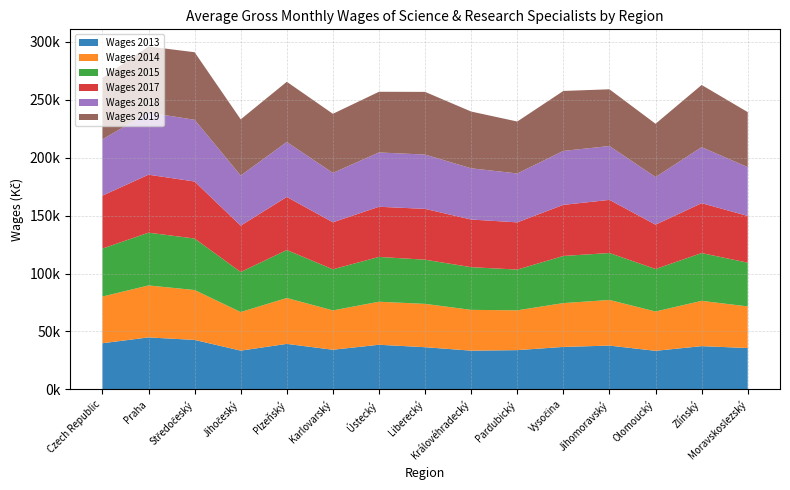

Reading left to right, what are all the values shown in this chart?

Wages 2013: 39817.0	44845.0	42684.0	33436.0	39254.0	34204.0	38506.0	36395.0	33412.0	33863.0	36639.0	37783.0	33263.0	37309.0	35690.0
Wages 2014: 40300.0	44844.0	43047.0	33307.0	39598.0	33948.0	37137.0	37387.0	35207.0	34369.0	37817.0	39385.0	33946.0	39085.0	35901.0
Wages 2015: 41412.0	45550.0	44458.0	34554.0	41410.0	35489.0	38668.0	38131.0	36846.0	35154.0	40684.0	40517.0	36674.0	41247.0	37763.0
Wages 2017: 45673.8	50024.7	49207.8	40012.6	45815.8	40565.4	43289.7	43869.6	41119.6	40758.4	44105.7	45850.2	38261.1	43046.1	40332.1
Wages 2018: 48567.8	53630.6	53283.6	43225.3	47397.6	42610.1	46872.8	46853.4	44210.5	42193.5	46555.4	46485.5	41096.5	48358.0	42093.4
Wages 2019: 53081.1	57033.2	58279.5	48508.6	51986.7	51018.3	52362.8	54105.5	48981.4	44824.8	51747.9	48967.8	45987.5	53670.7	47496.8